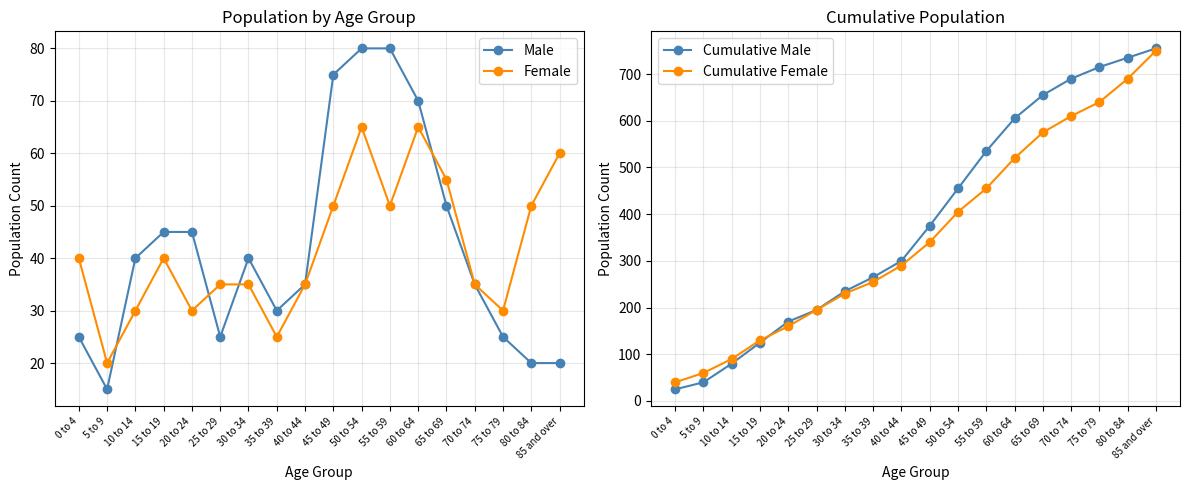

Which series has the largest range (max minus min)?

Cumulative Male